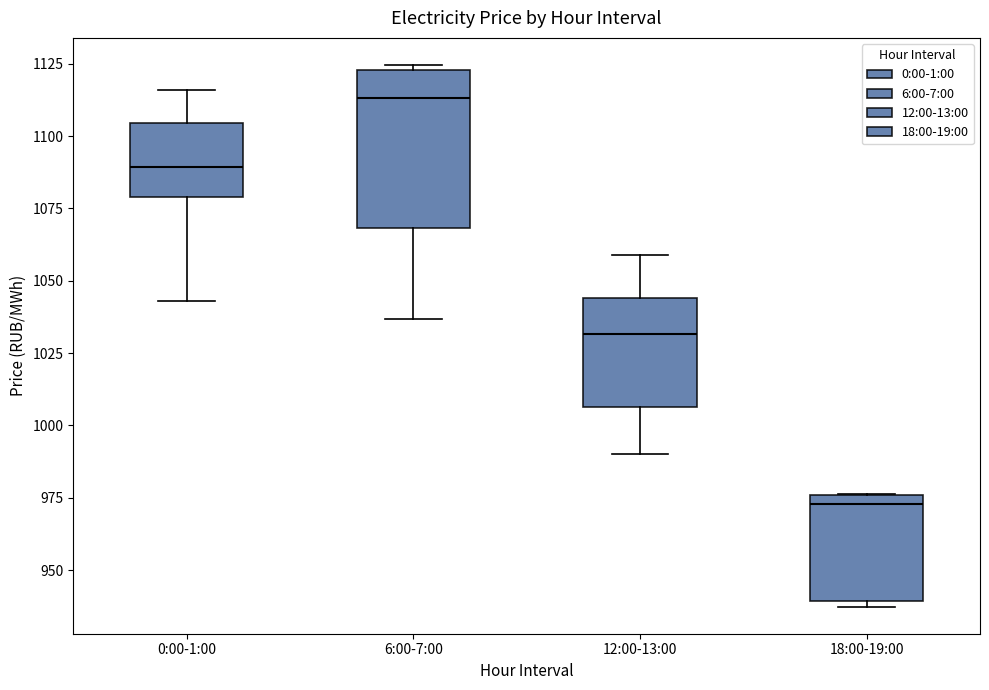

Reading left to right, read every box against the y-axis: the position of its median line, the range the box covers, and the ends of its whiskers. The values are not printed on the chart, so give them approximately, as read against the axis.

0:00-1:00: median 1090, box 1080 to 1105, whiskers 1045 to 1115
6:00-7:00: median 1115, box 1070 to 1125, whiskers 1035 to 1125 (just above the box's upper edge)
12:00-13:00: median 1030, box 1005 to 1045, whiskers 990 to 1060
18:00-19:00: median 975 (just below the box's upper edge), box 940 to 975, whiskers 935 to 975